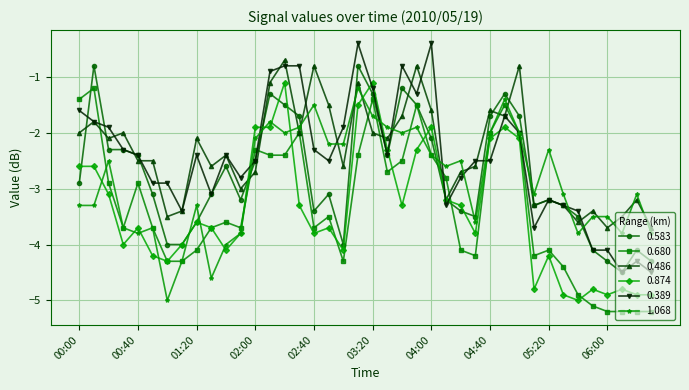

Reading left to right, extract all data points from this chart.

0.583: -2.9	-0.8	-2.3	-2.3	-2.4	-3.1	-4.0	-4.0	-3.6	-3.1	-2.6	-3.2	-2.5	-1.3	-1.5	-1.7	-3.4	-3.1	-4.0	-0.8	-1.3	-2.4	-1.2	-1.5	-2.1	-3.2	-3.4	-3.5	-1.7	-1.3	-1.7	-3.3	-3.2	-3.3	-3.5	-4.1	-4.3	-4.5	-4.1	-4.3
0.680: -1.4	-1.2	-2.9	-3.7	-2.9	-3.7	-4.3	-4.3	-4.1	-3.7	-3.6	-3.7	-2.3	-2.4	-2.4	-2.0	-3.7	-3.5	-4.3	-2.4	-1.4	-2.7	-2.5	-1.5	-2.4	-2.8	-4.1	-4.2	-2.0	-1.5	-2.0	-4.2	-4.1	-4.4	-4.9	-5.1	-5.2	-5.2	-5.2	-5.2
0.486: -2.0	-1.8	-2.1	-2.0	-2.5	-2.5	-3.5	-3.4	-2.1	-2.6	-2.4	-3.0	-2.7	-1.1	-0.7	-2.0	-0.8	-1.5	-2.6	-1.1	-2.0	-2.1	-1.7	-0.8	-1.6	-3.2	-2.7	-2.6	-1.6	-1.7	-0.8	-3.3	-3.2	-3.3	-3.6	-3.4	-3.7	-3.5	-3.2	-3.7
0.874: -2.6	-2.6	-3.1	-4.0	-3.7	-4.2	-4.3	-4.0	-3.6	-3.7	-4.1	-3.8	-1.9	-1.9	-1.1	-3.3	-3.8	-3.7	-4.1	-1.5	-1.1	-2.3	-3.3	-2.3	-1.9	-3.2	-3.3	-3.8	-2.1	-1.9	-2.1	-4.8	-4.2	-4.9	-5.0	-4.8	-4.9	-4.8	-4.9	-4.9
0.389: -1.6	-1.8	-1.9	-2.3	-2.4	-2.9	-2.9	-3.4	-2.4	-3.1	-2.4	-2.8	-2.5	-0.9	-0.8	-0.8	-2.3	-2.5	-1.9	-0.4	-1.2	-2.4	-0.8	-1.3	-0.4	-3.3	-2.8	-2.5	-2.5	-1.7	-2.0	-3.7	-3.2	-3.3	-3.4	-4.1	-4.1	-4.5	-4.3	-4.5
1.068: -3.3	-3.3	-2.5	-3.7	-3.8	-3.7	-5.0	-4.3	-3.3	-4.6	-4.0	-3.8	-2.1	-1.8	-2.0	-1.9	-1.5	-2.2	-2.2	-1.2	-1.7	-1.9	-2.0	-1.9	-2.4	-2.6	-2.5	-3.6	-2.0	-1.4	-2.0	-3.1	-2.3	-3.1	-3.8	-3.5	-3.5	-3.8	-3.1	-3.8